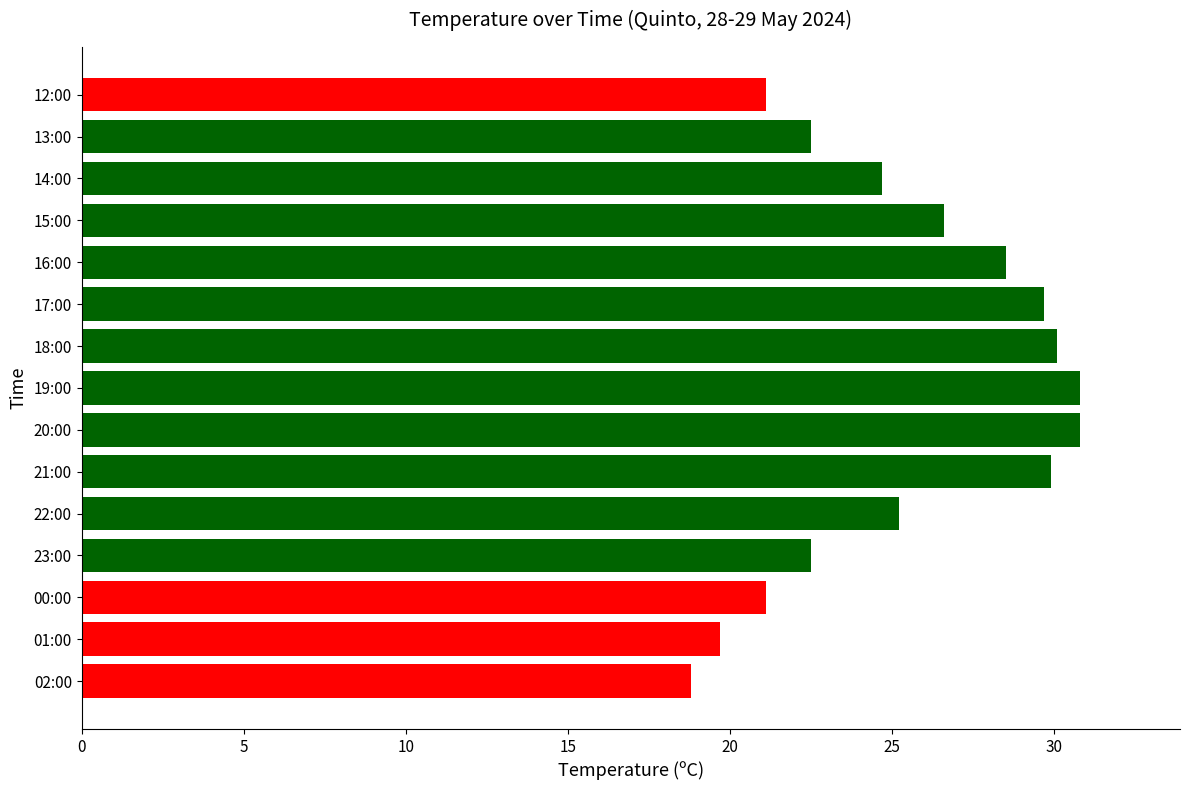

Reading bottom to top, list all the values displayed in this chart.

02:00=18.8	01:00=19.7	00:00=21.1	23:00=22.5	22:00=25.2	21:00=29.9	20:00=30.8	19:00=30.8	18:00=30.1	17:00=29.7	16:00=28.5	15:00=26.6	14:00=24.7	13:00=22.5	12:00=21.1